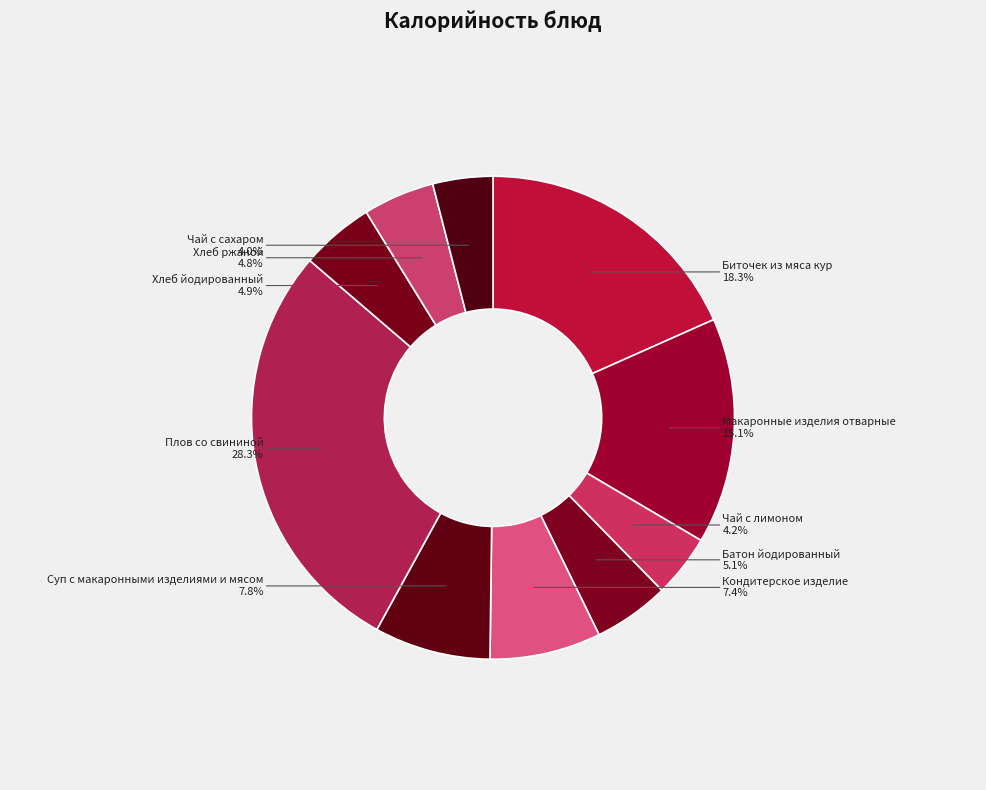

Count the number of slices in the pie.

10